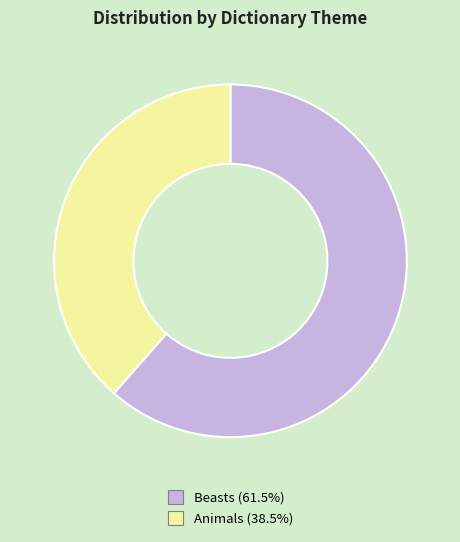

Is there any slice that represents more than half of the pie?

Yes